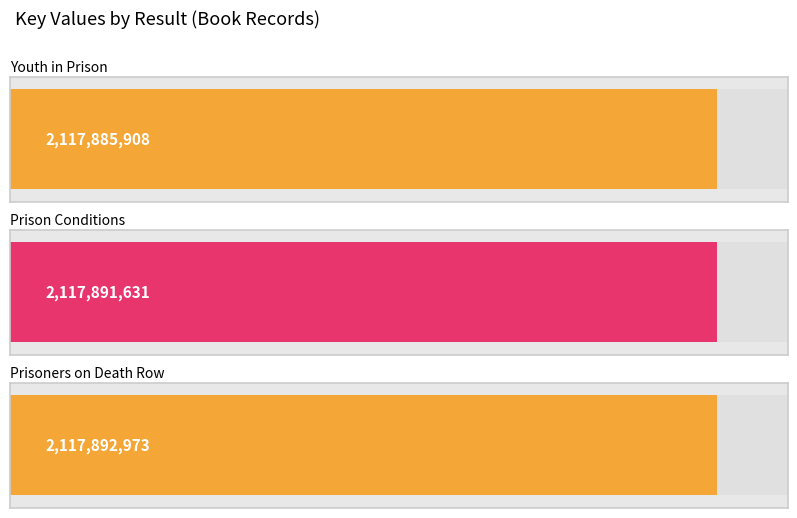

Read the value at 3, to the nearest 50.

2117892950